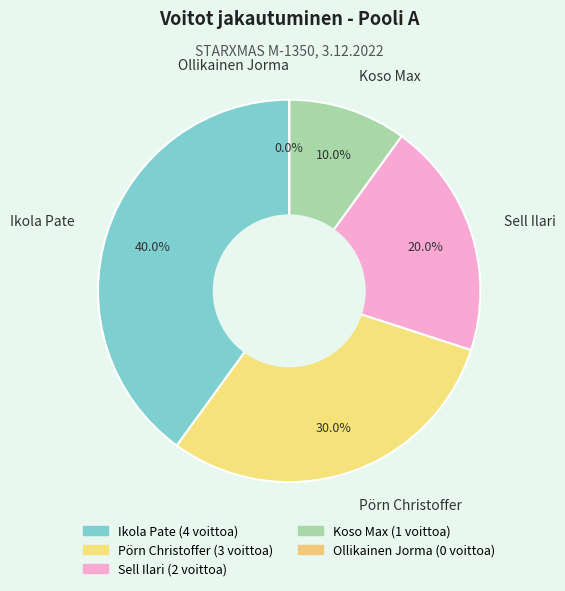

Which slice is the smallest?

Ollikainen Jorma